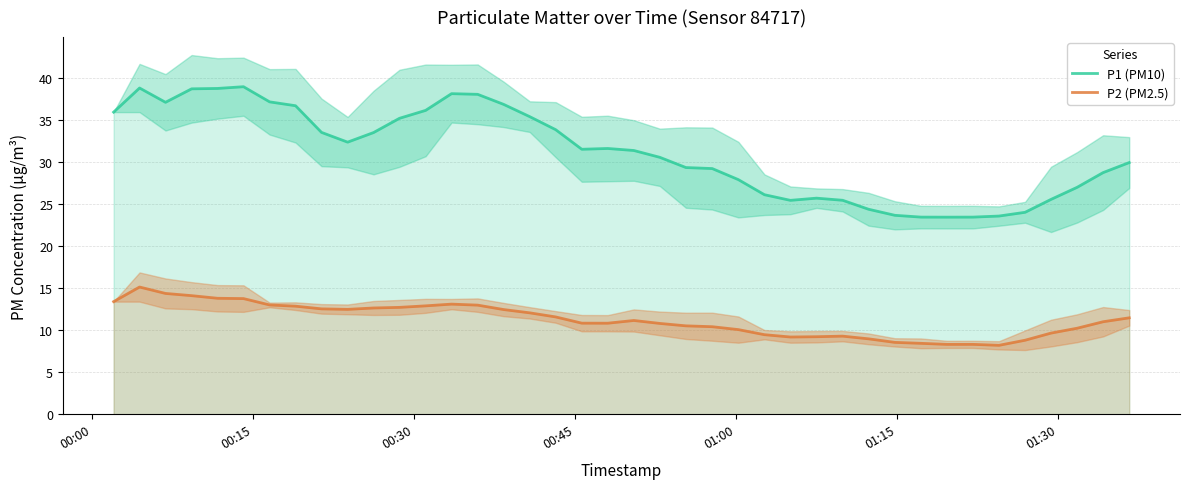

True or false: P1 (PM10) and P2 (PM2.5) cross at least once.

False